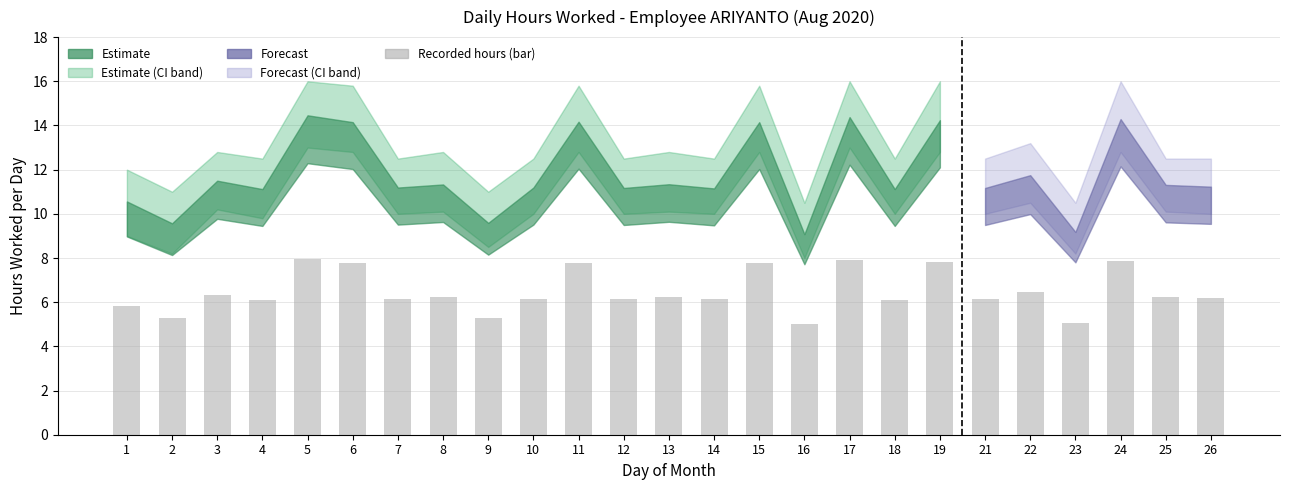

True or false: the data shows 6.2 at 10.

True